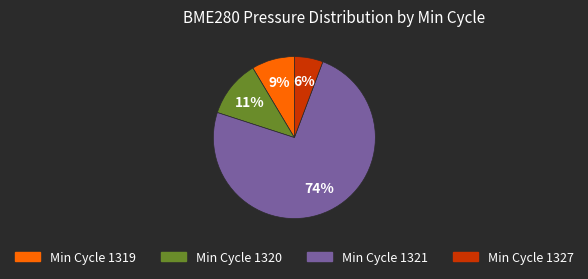

Is there a majority slice in this chart?

Yes